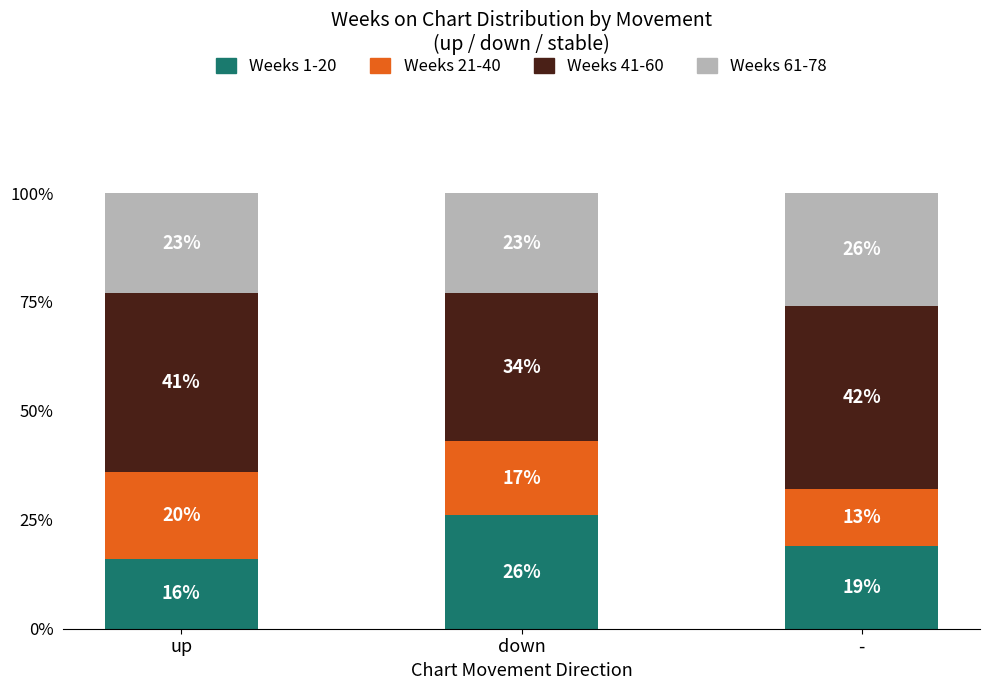

True or false: Weeks 1-20 has a value of 26 at down.

True